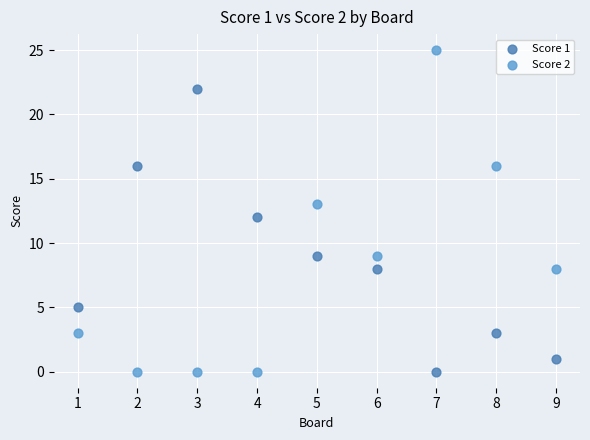

What are all the series names shown in the legend?

Score 1, Score 2